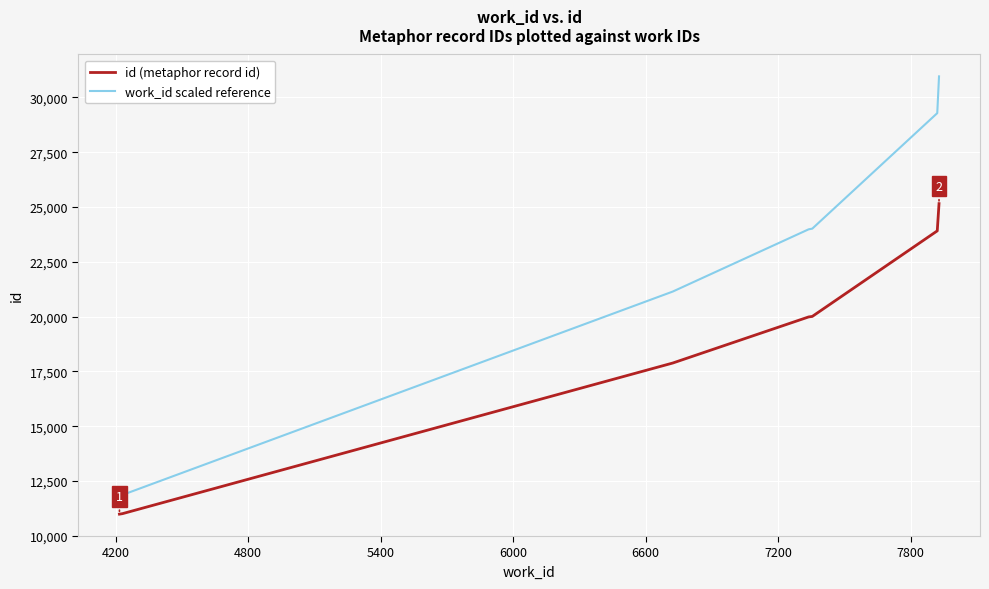

What is the difference between the maximum and minimum values in the work_id scaled reference series?

19118.7